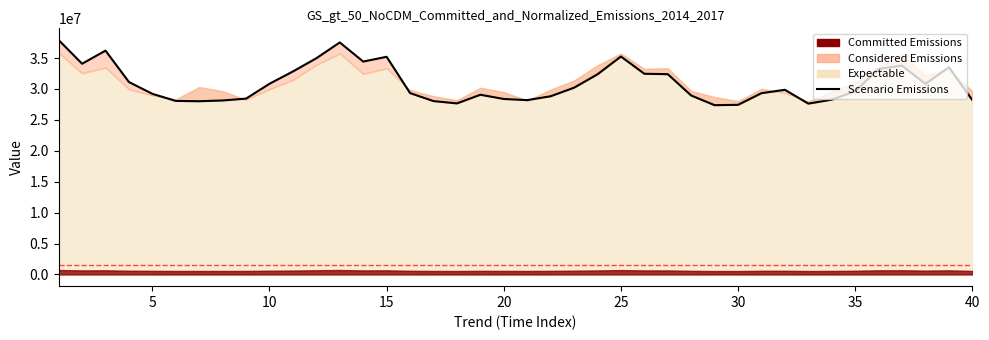

Where is the data nearest to the value 32645648?

10